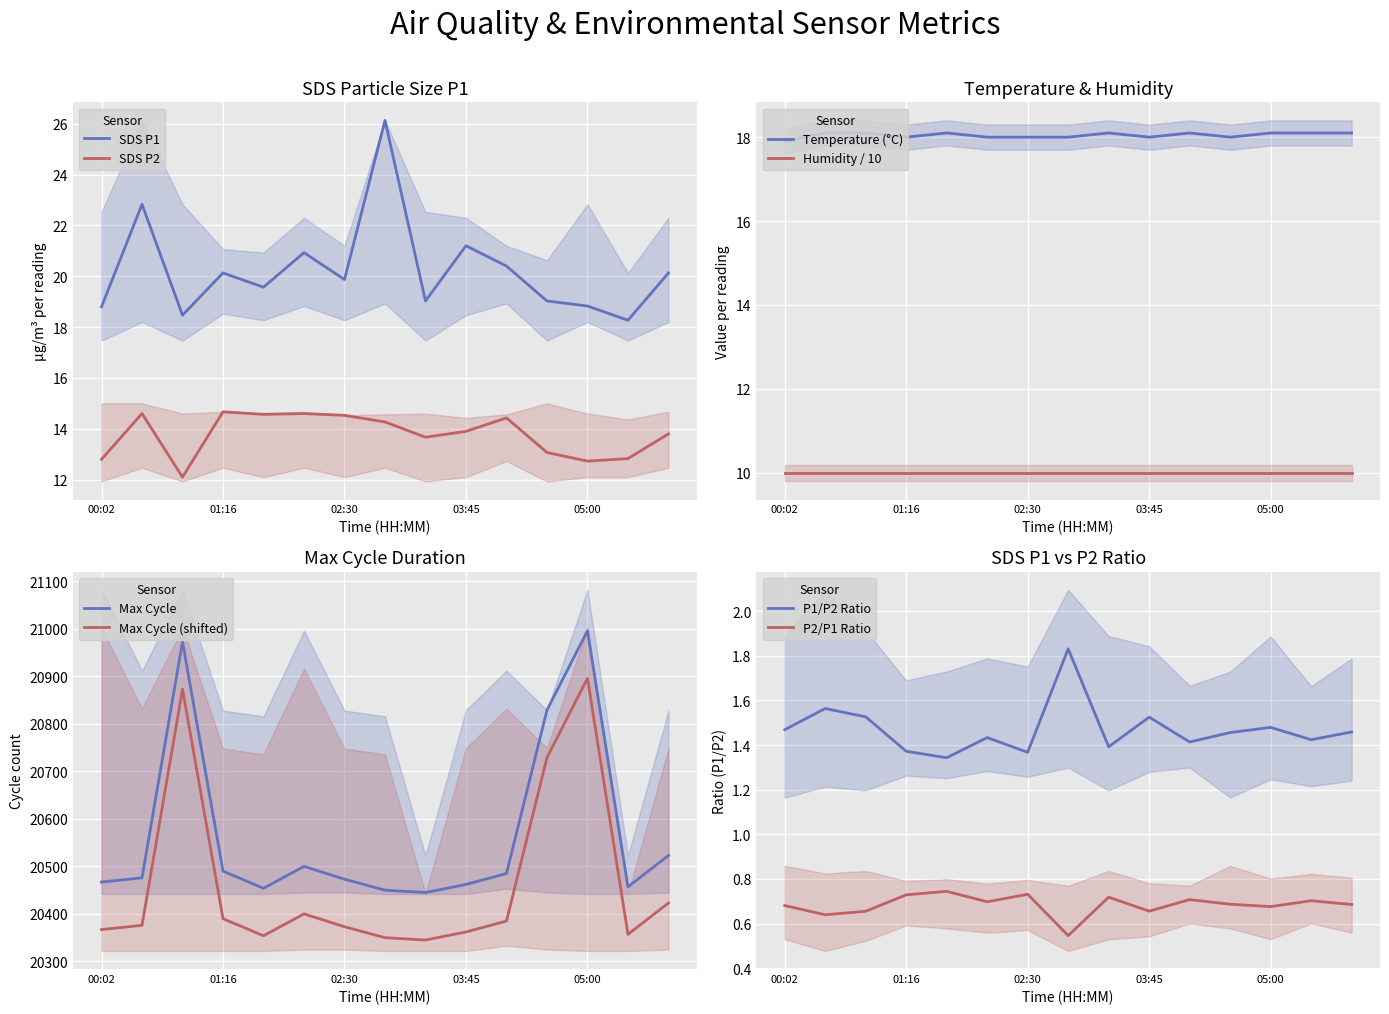

Which category has the highest value across all series?

02:55